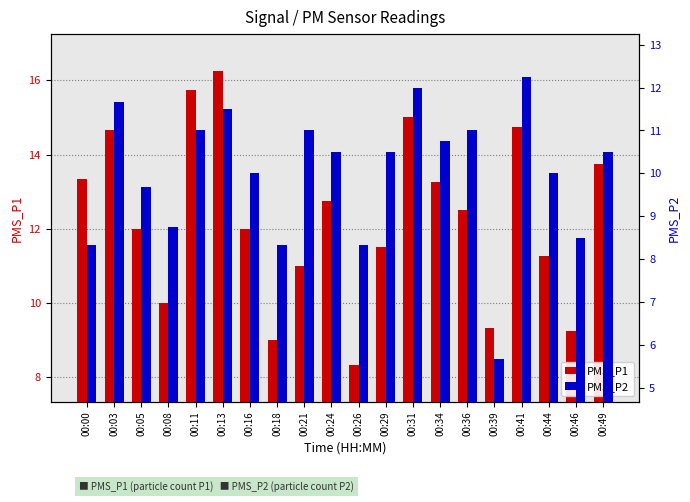

Between 00:00 and 00:34, which series saw the biggest shift?

PMS_P2